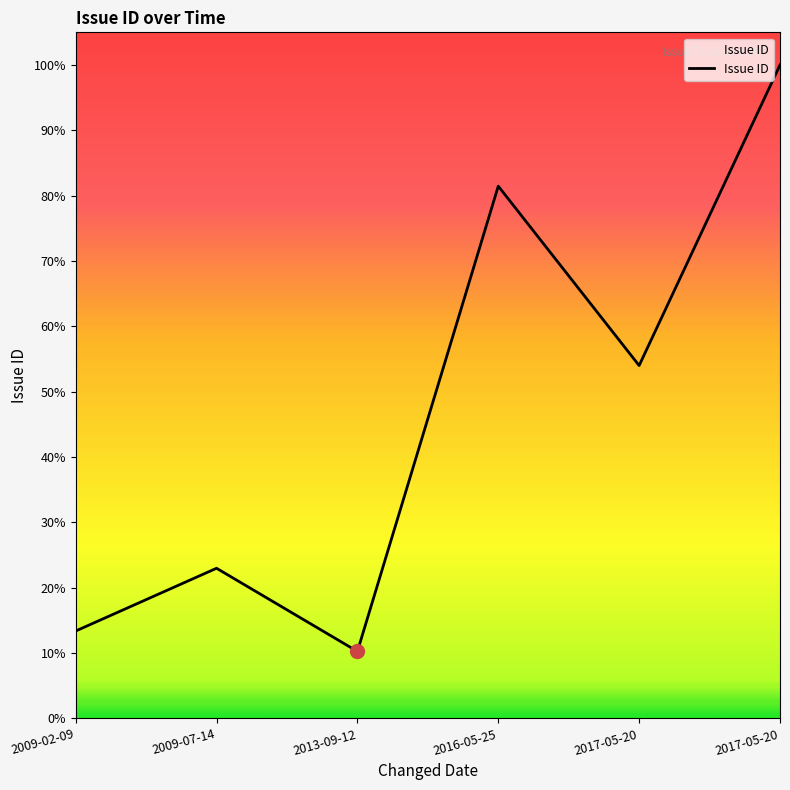

List the labels in order of value, smallest first.

2013-09-12, 2009-02-09, 2009-07-14, 2017-05-20, 2016-05-25, 2017-05-20